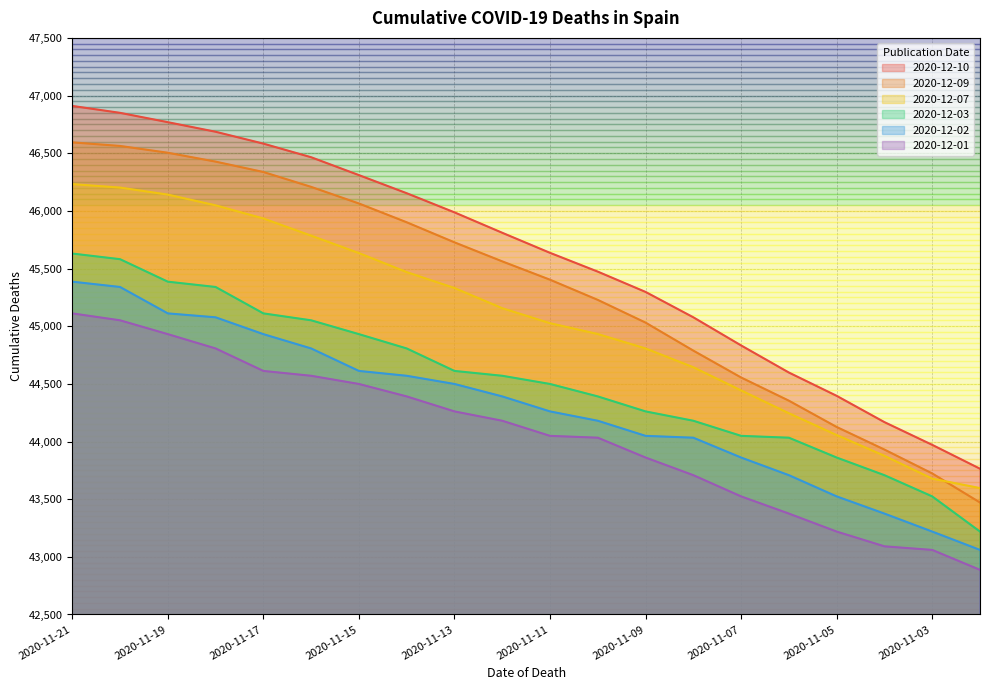

Which series has the widest spread of values?

2020-12-10